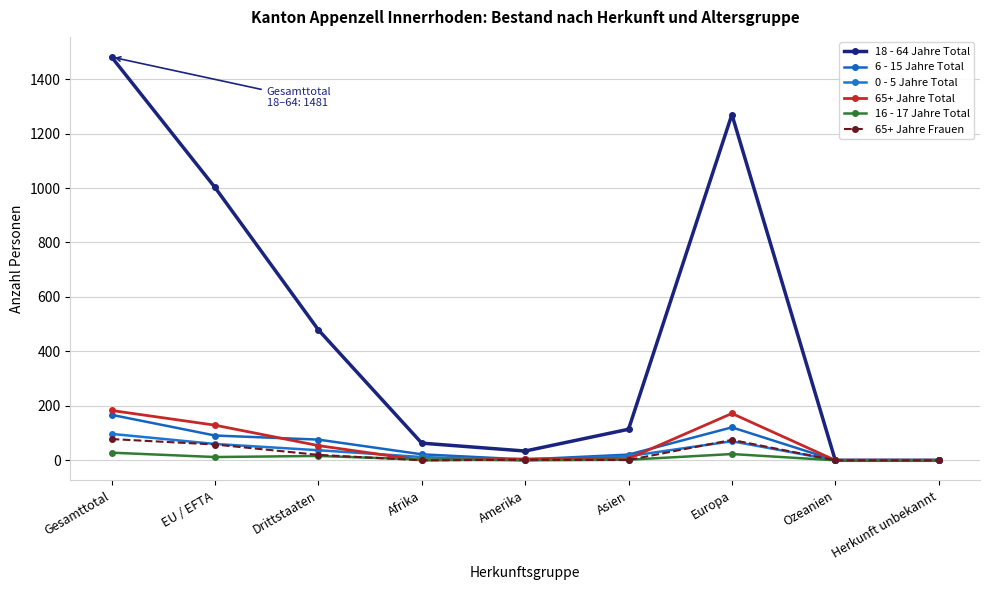

Is this an area chart (filled region under the line)?

No